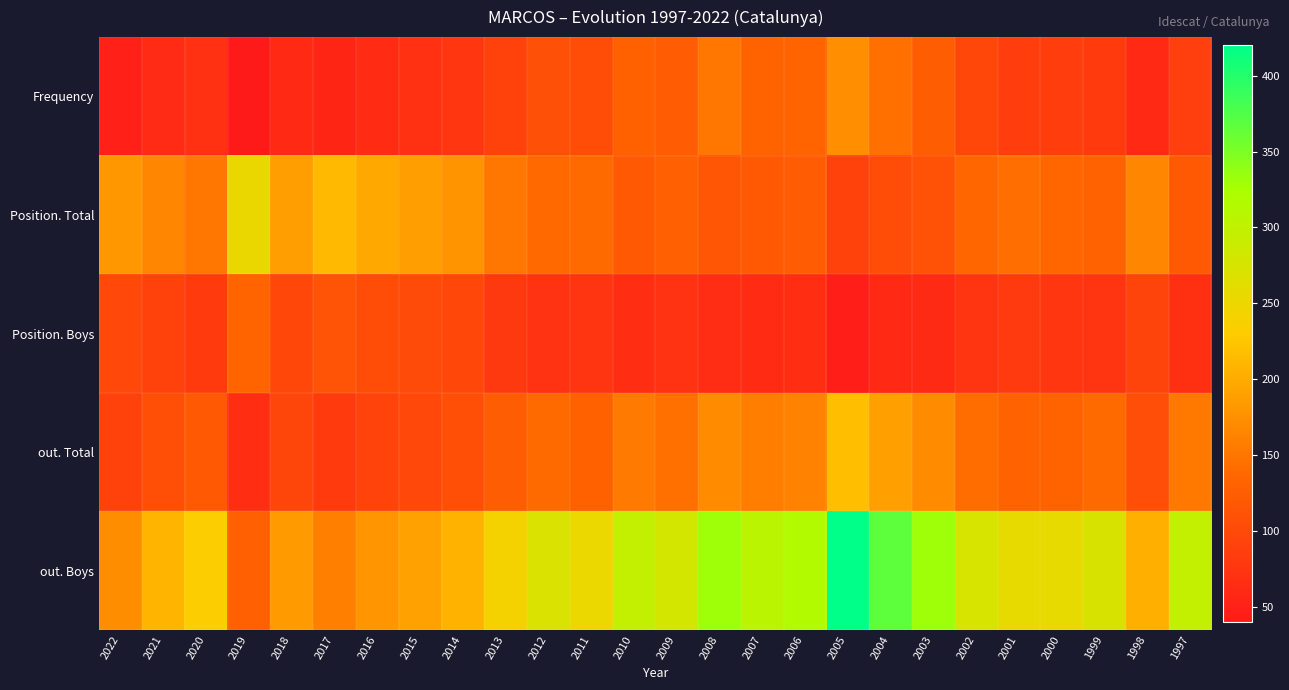

What is the difference between the highest and lowest values at 2013?

162